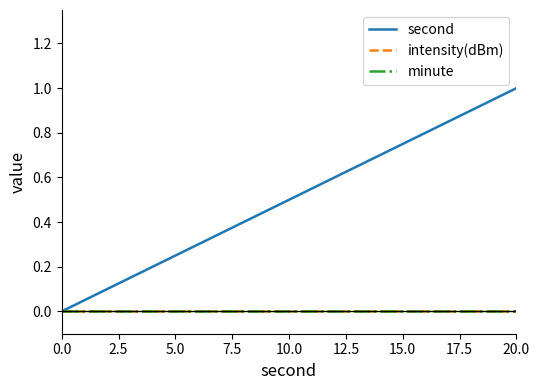

True or false: minute and second cross at least once.

False